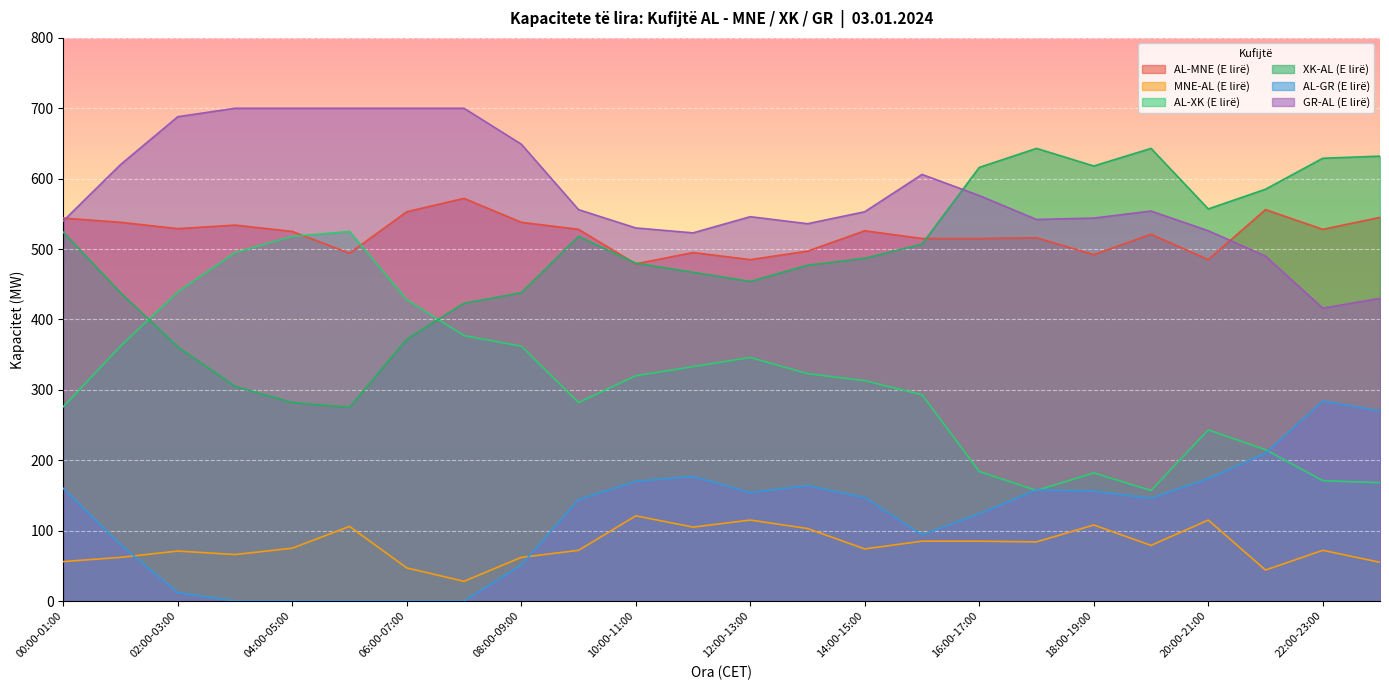

How many categories are shown in the chart?

24